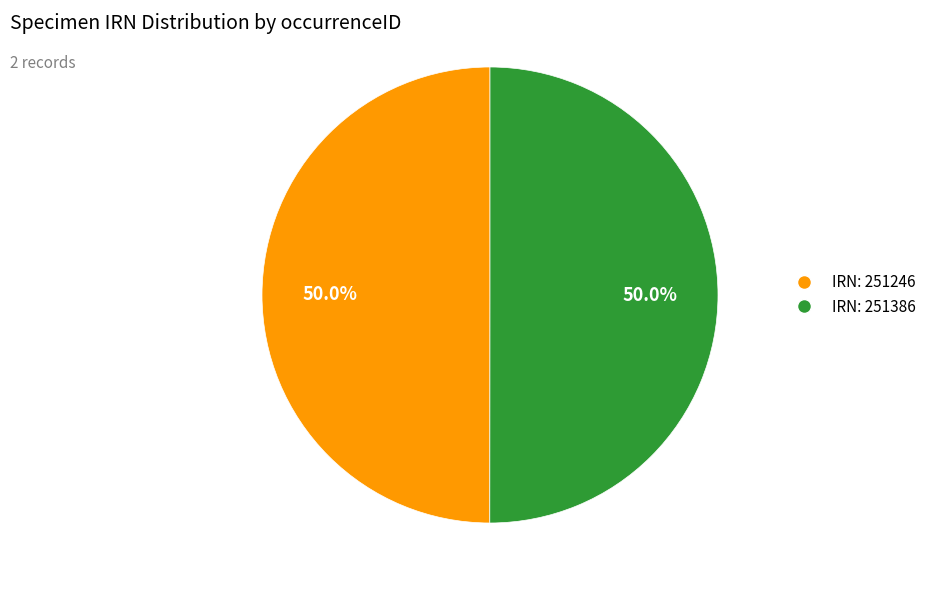

To the nearest percent, what is the average slice percentage?

50%